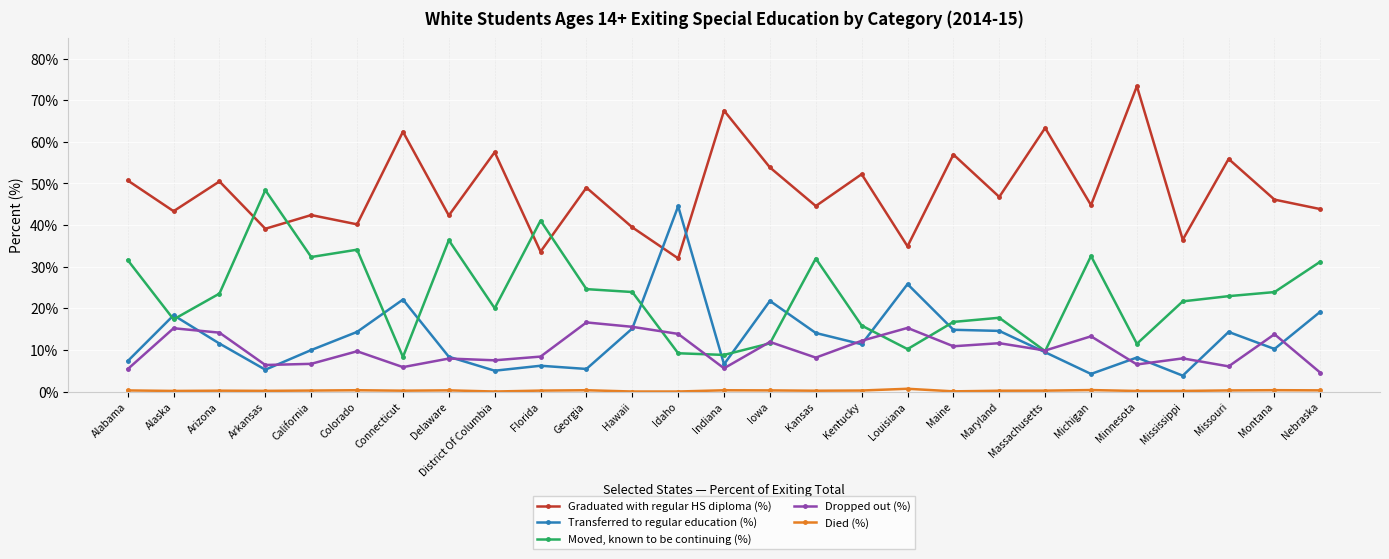

Is it true that Moved, known to be continuing (%) equals 16.7 at Maine?

True